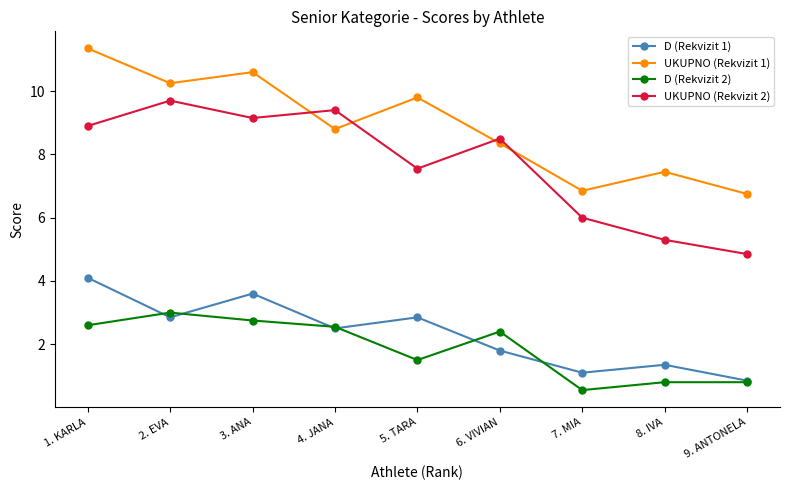

At 1. KARLA, list the series in order from largest to smallest.

UKUPNO (Rekvizit 1), UKUPNO (Rekvizit 2), D (Rekvizit 1), D (Rekvizit 2)